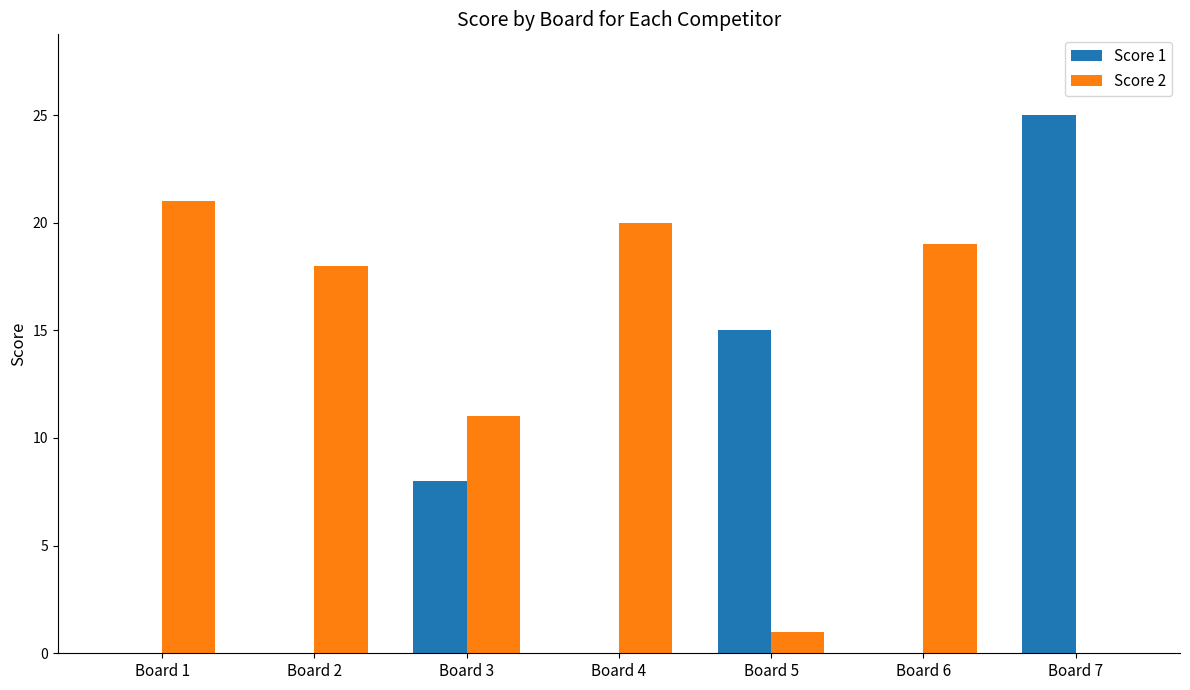

At which category does the chart reach its peak across all series?

Board 7